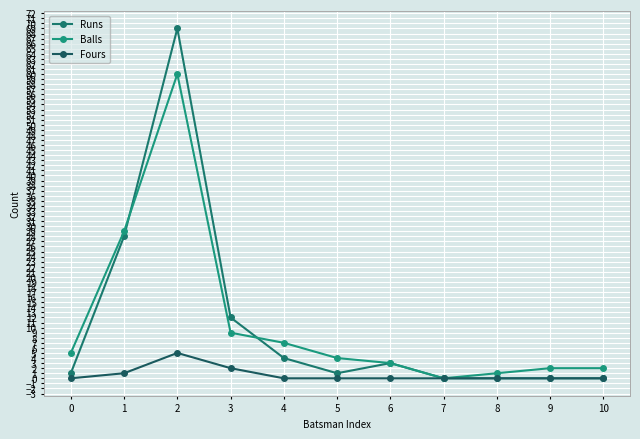

Reading left to right, extract all data points from this chart.

Runs: 0=1	1=28	2=69	3=12	4=4	5=1	6=3	7=0	8=0	9=0	10=0
Balls: 0=5	1=29	2=60	3=9	4=7	5=4	6=3	7=0	8=1	9=2	10=2
Fours: 0=0	1=1	2=5	3=2	4=0	5=0	6=0	7=0	8=0	9=0	10=0